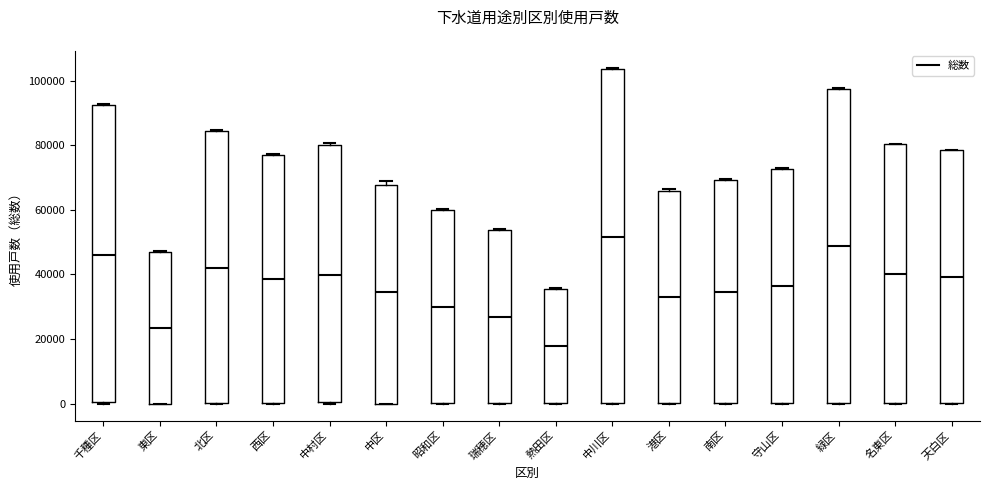

Which box is the tallest, from its lower edge to its upper edge?

中川区